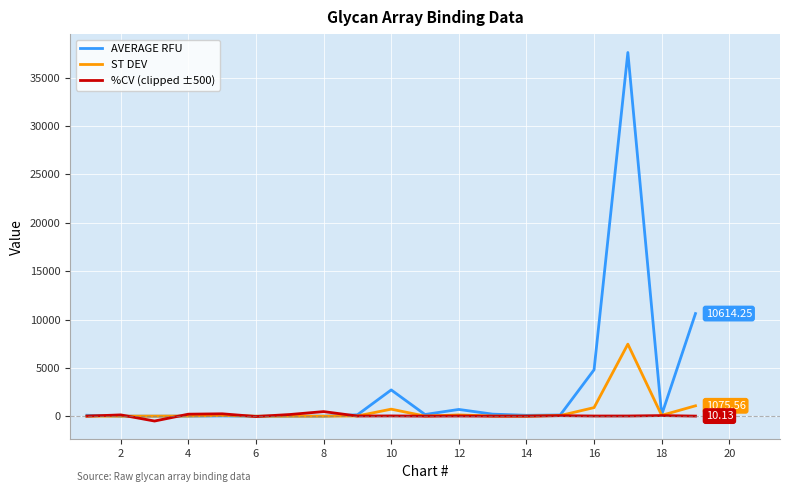

What is the lowest value of the %CV (clipped ±500) series?

-500.0